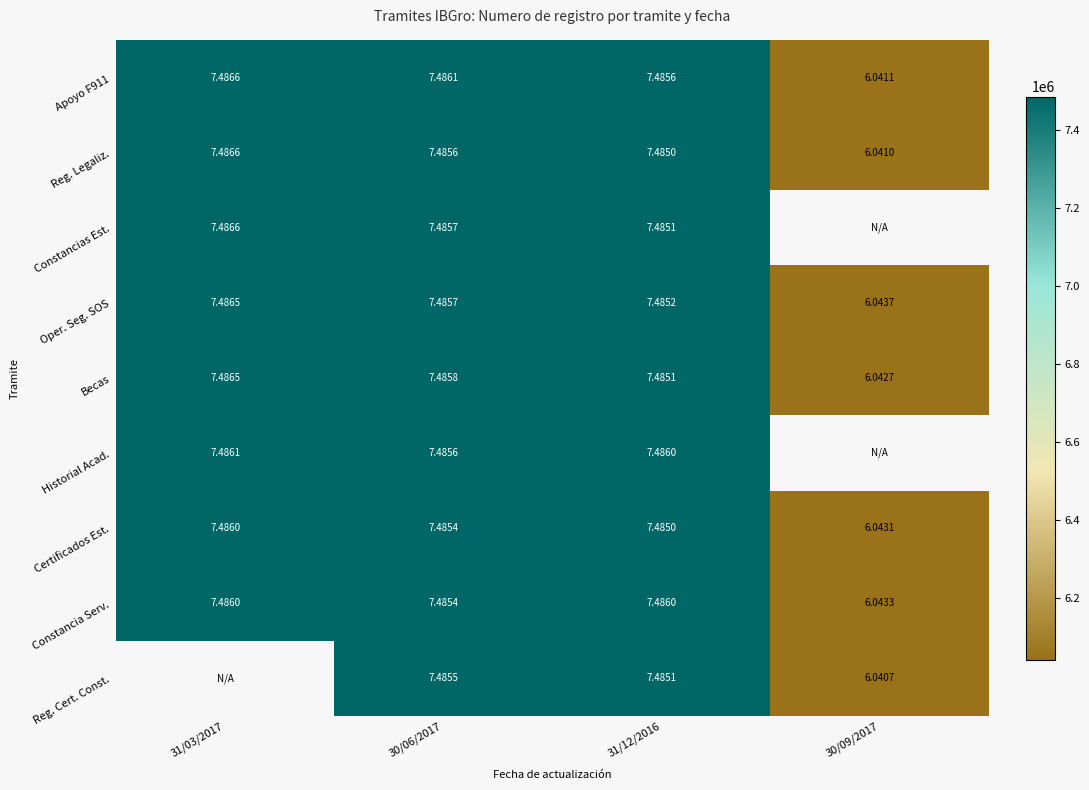

Is the value of Oper. Seg. SOS at 31/12/2016 greater than the value of Reg. Cert. Const. at 30/09/2017?

Yes